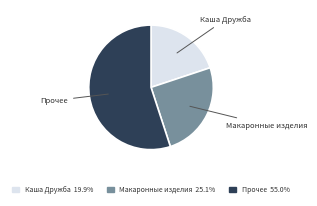

Does any single category account for the majority?

Yes